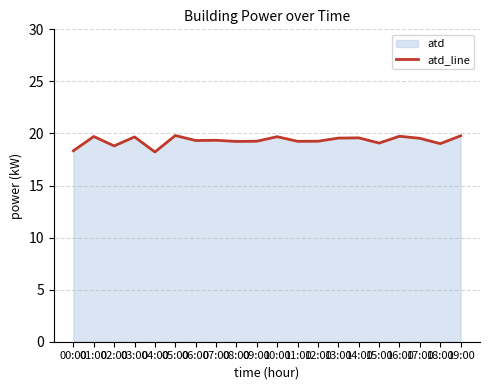

Reading left to right, extract all data points from this chart.

18.3	19.7	18.8	19.7	18.2	19.8	19.3	19.3	19.2	19.3	19.7	19.2	19.3	19.6	19.6	19.1	19.7	19.5	19.0	19.8